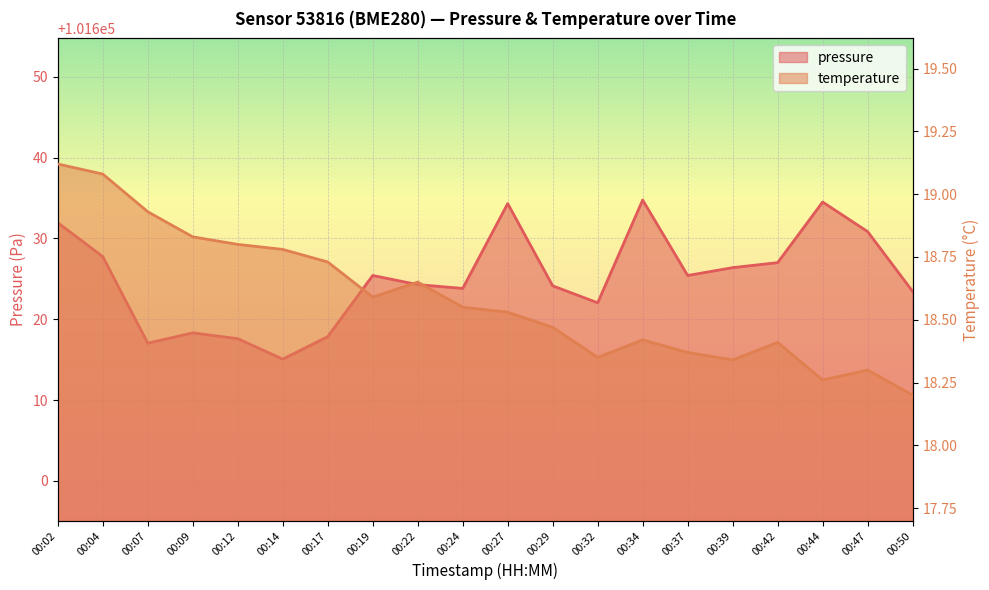

What are all the series names shown in the legend?

pressure, temperature